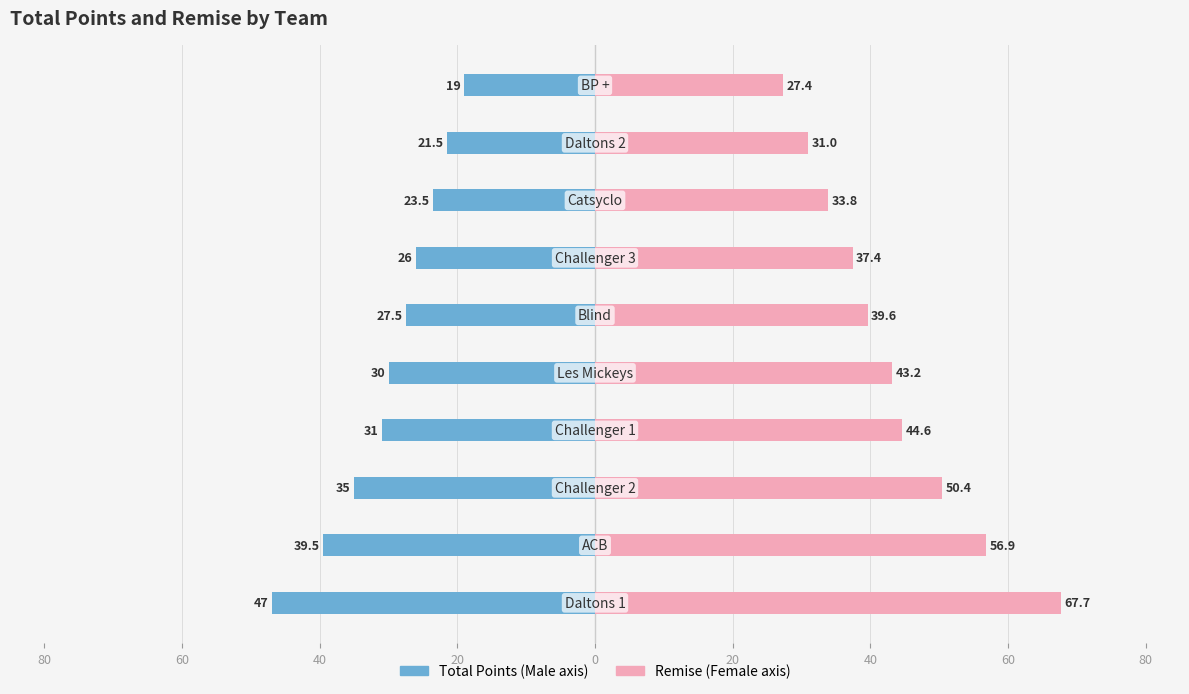

How many distinct data groups are displayed?

2